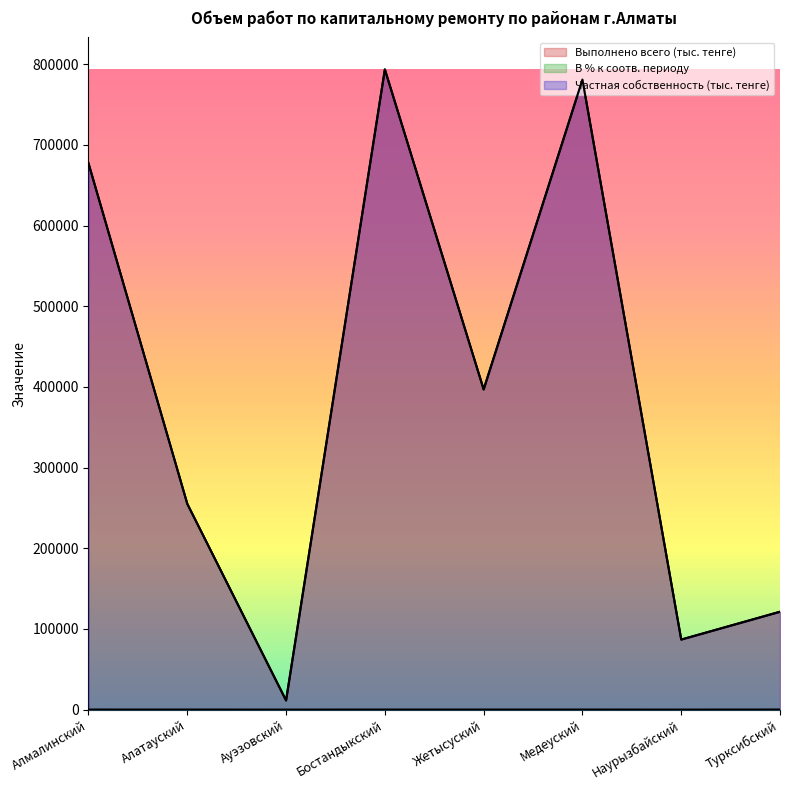

What is the value of the В % к соотв. периоду point at the 8th from the left?

113.4